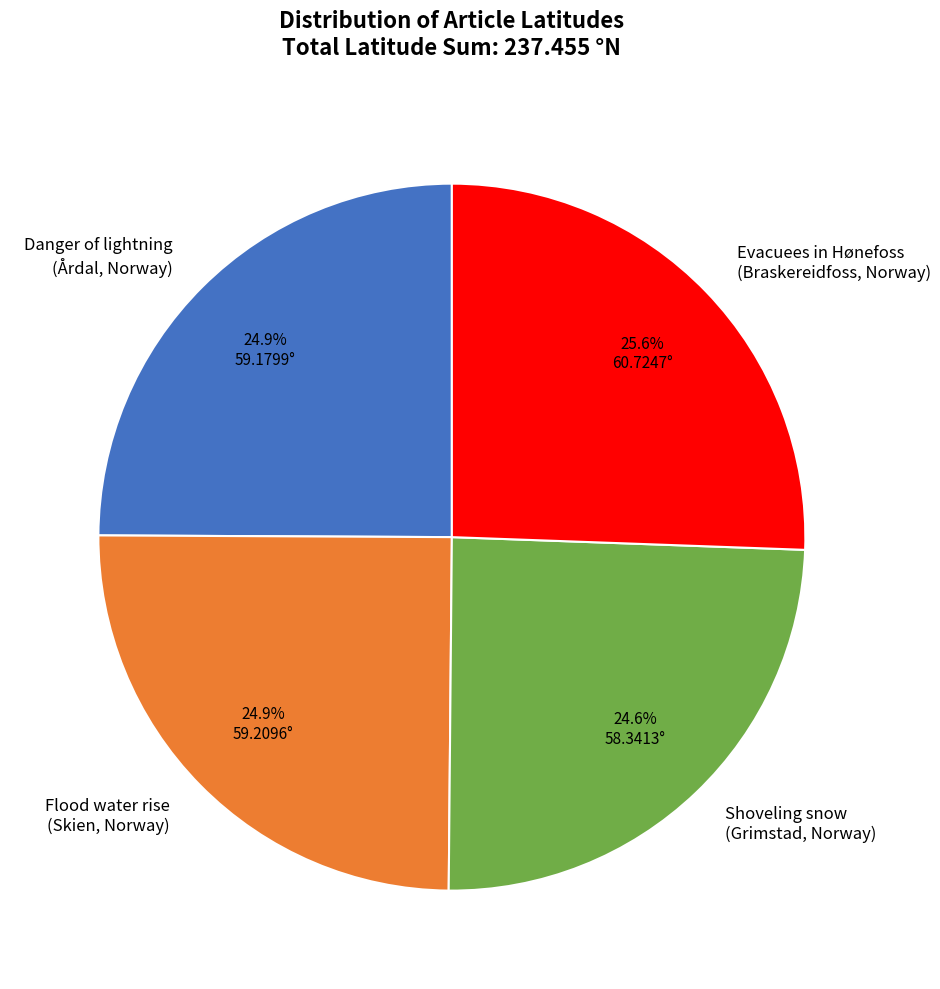

Which slice is the largest?

Evacuees in Hønefoss (Braskereidfoss, Norway)